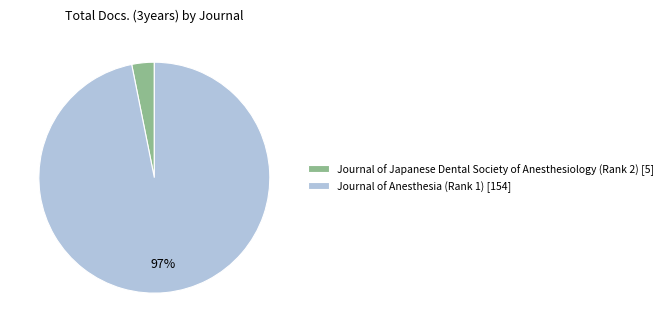

To the nearest percent, what is the difference between the largest and smallest slice percentages?

94%